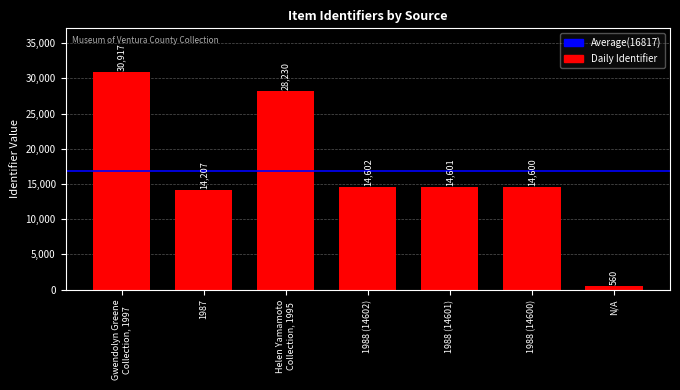

What position from the left is Gwendolyn Greene
Collection, 1997?

1